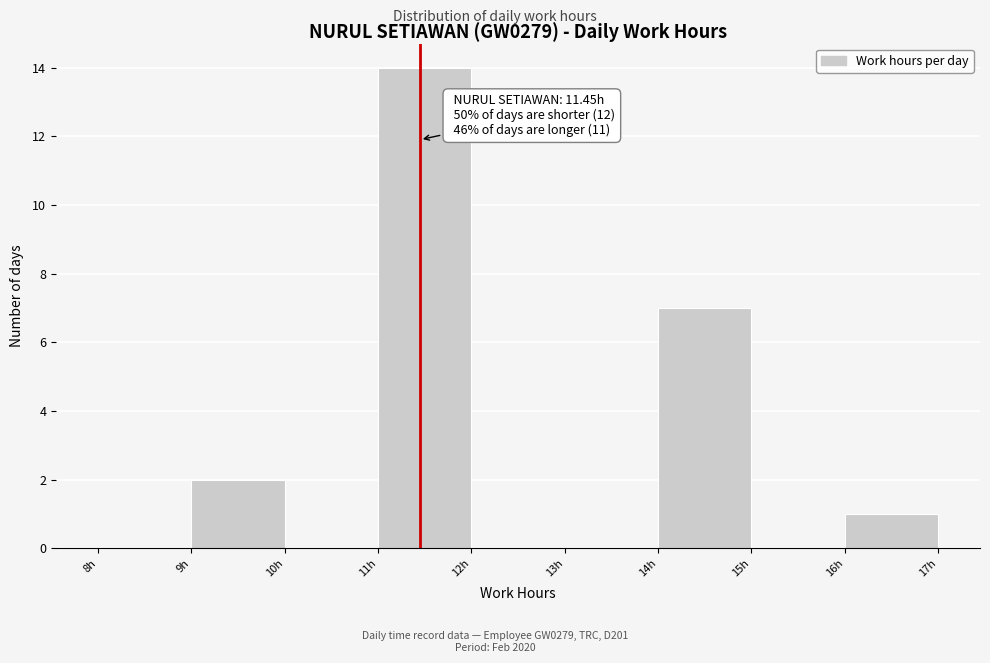

Over which range of the x-axis is the bar tallest?

11 to 12